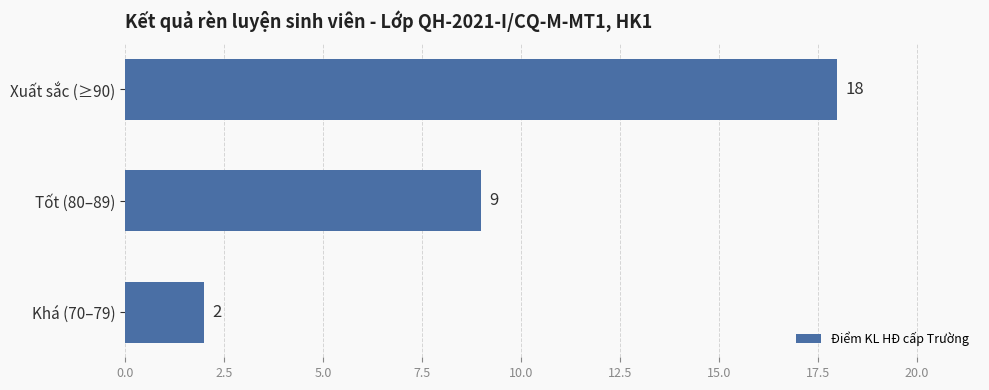

List the labels in order of value, largest first.

Xuất sắc (≥90), Tốt (80–89), Khá (70–79)